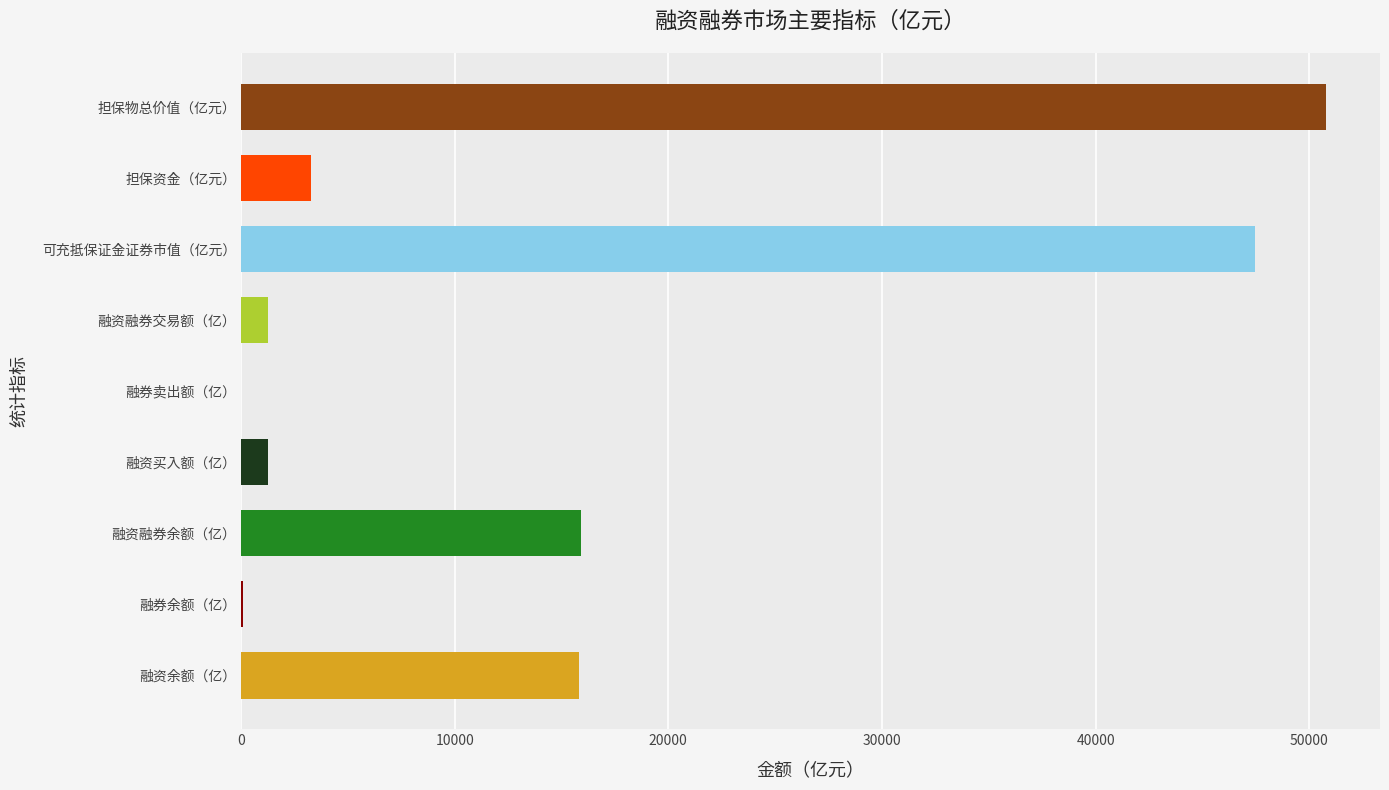

What is the change in value from 融资买入额（亿） to 担保物总价值（亿元）?

+49502.0